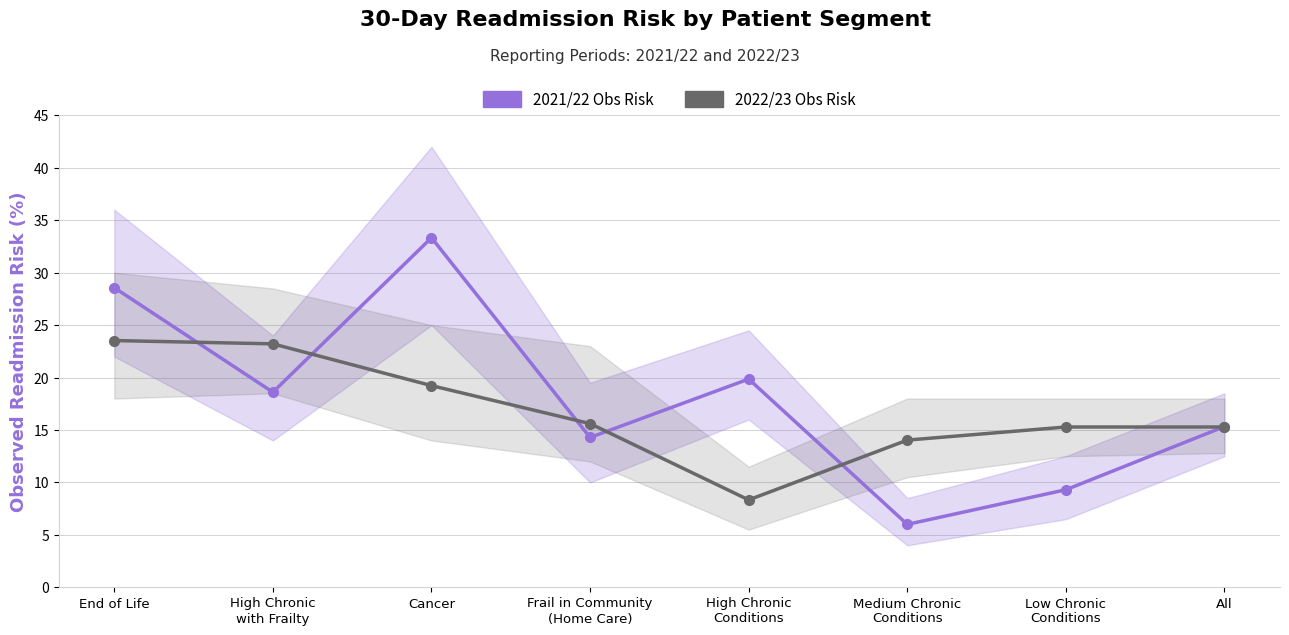

Count the number of categories in the chart.

8